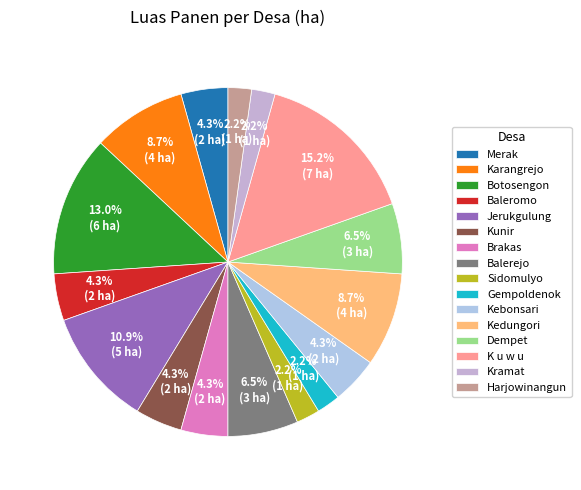

How many slices are in this pie chart?

16